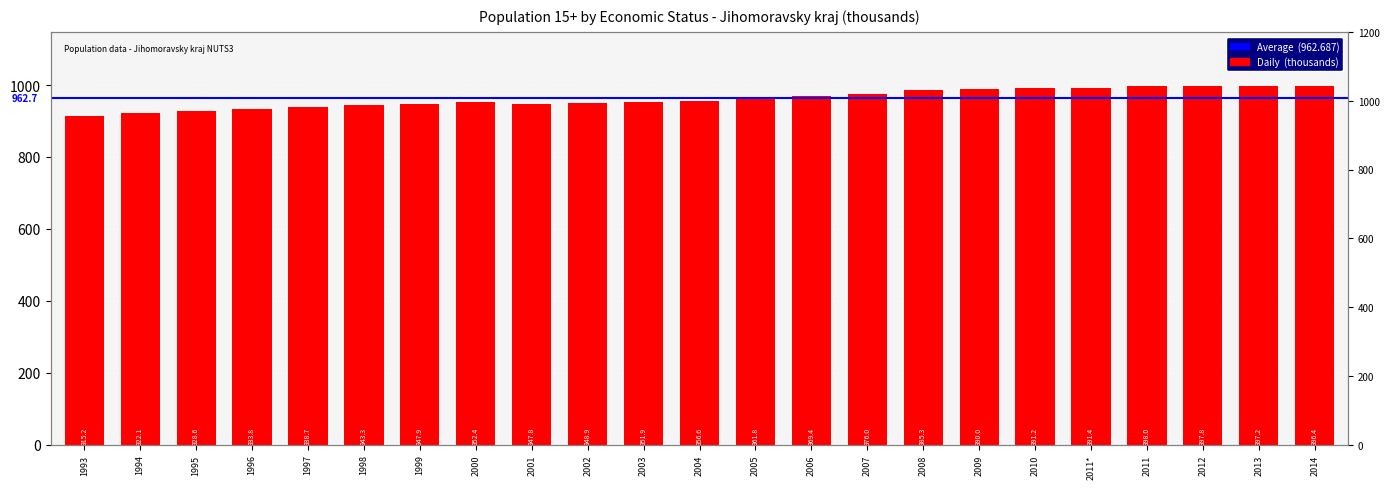

What position from the right is 2008?

8